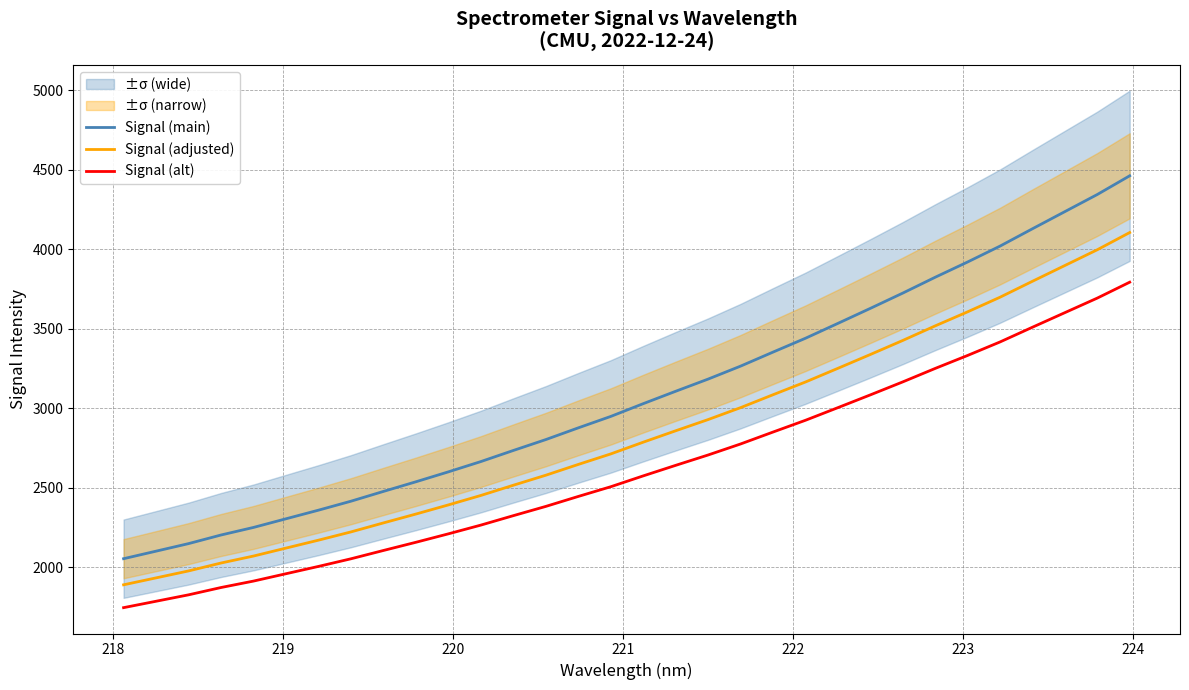

True or false: Signal (alt) and Signal (adjusted) intersect in this chart.

False